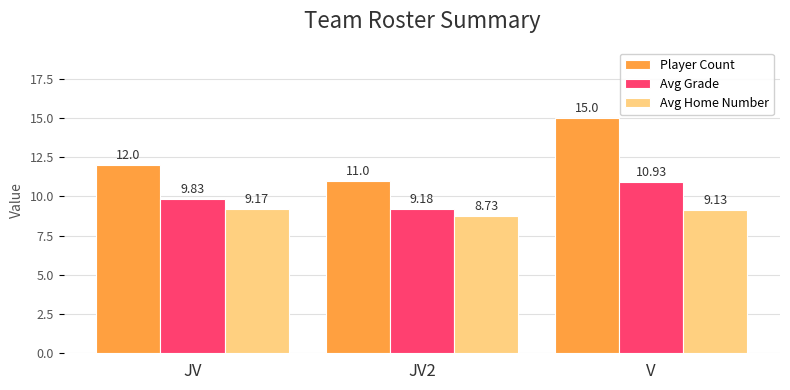

Reading left to right, extract all data points from this chart.

Player Count: JV=12.0	JV2=11.0	V=15.0
Avg Grade: JV=9.8	JV2=9.2	V=10.9
Avg Home Number: JV=9.2	JV2=8.7	V=9.1